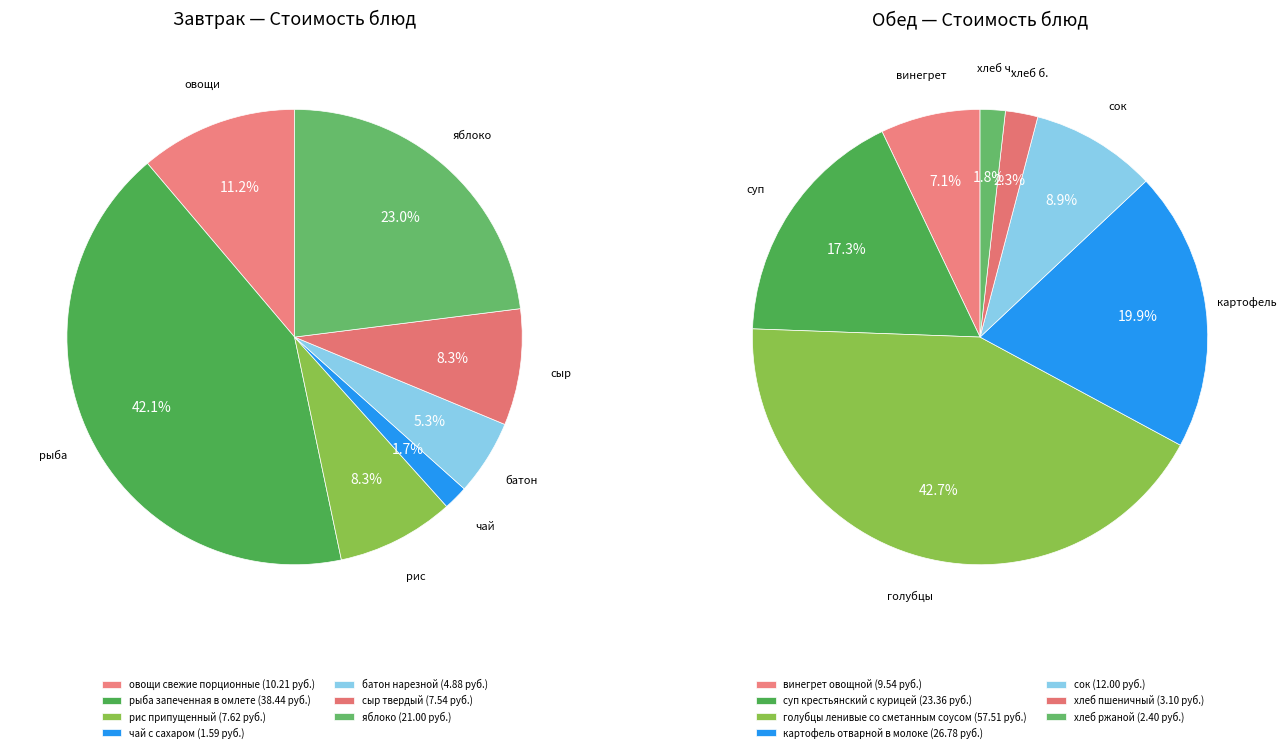

What is the difference between the highest and lowest values at 5?

4.4